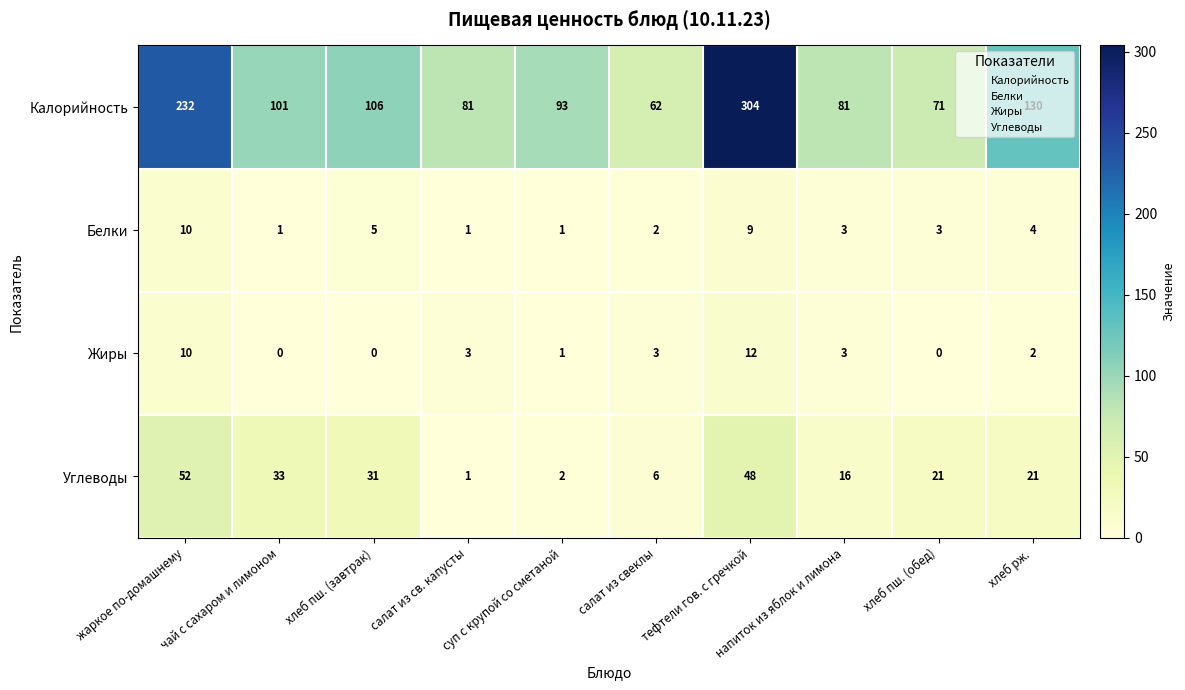

How many distinct data groups are displayed?

4